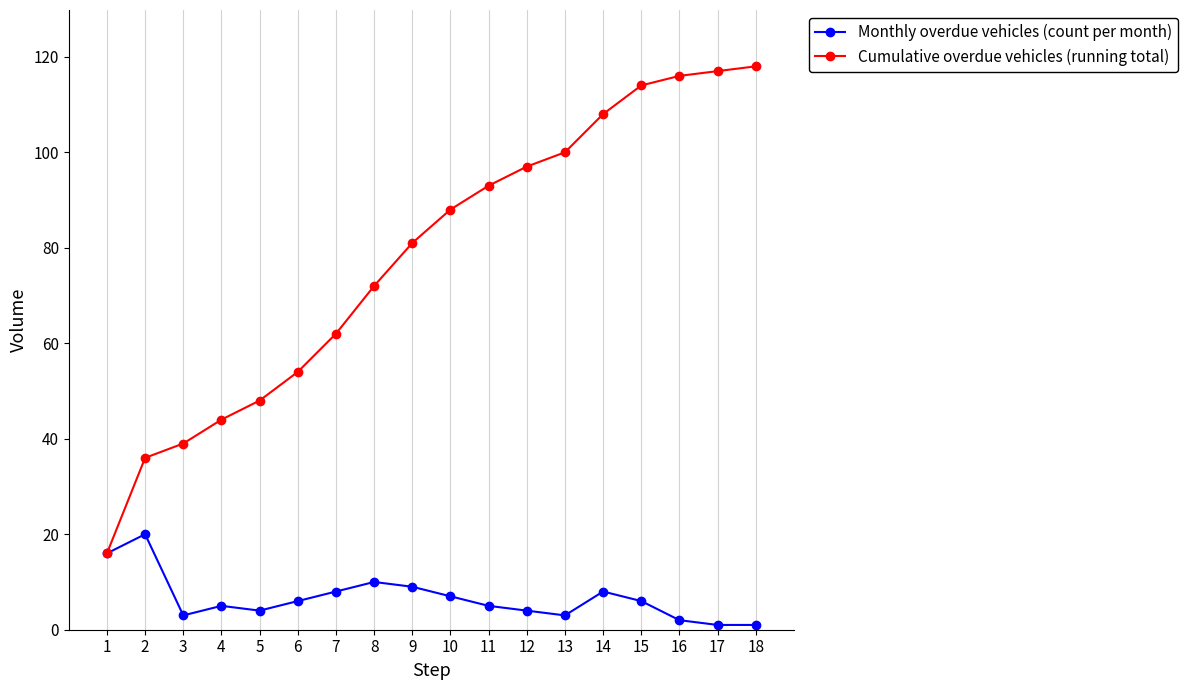

The Cumulative overdue vehicles (running total) series shows 20 at 3. True or false?

False